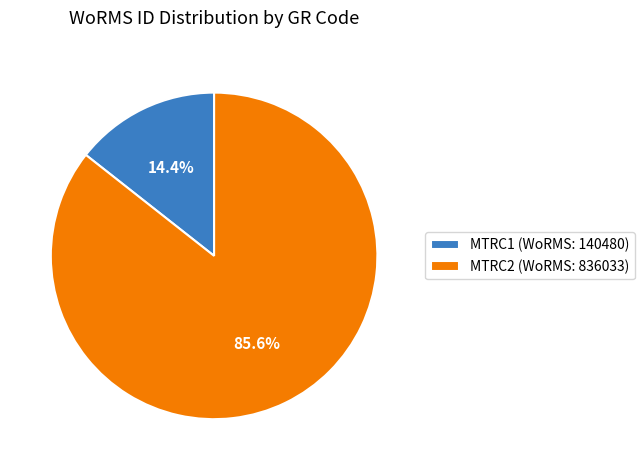

Which category has the smallest portion of the pie?

MTRC1